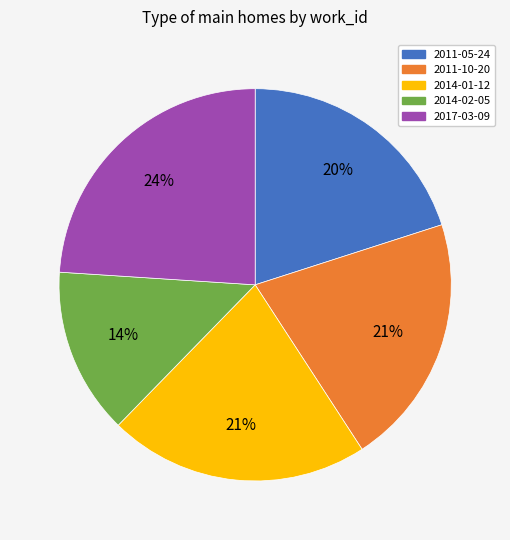

How many slices are in this pie chart?

5